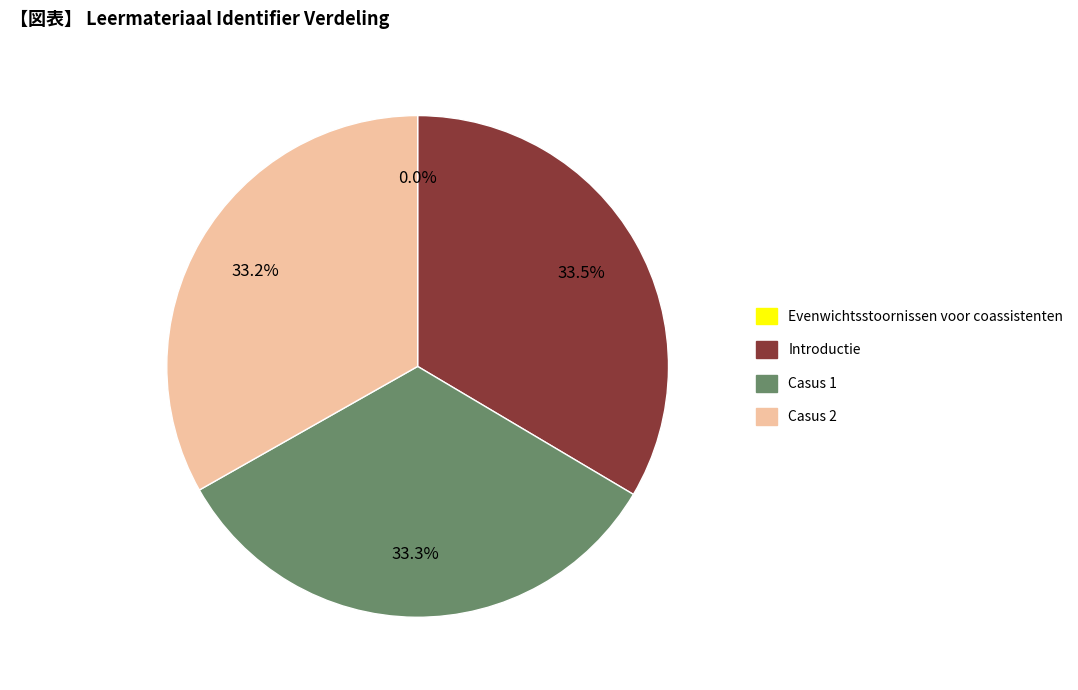

To the nearest percent, what is the difference between the largest and smallest slice percentages?

34%